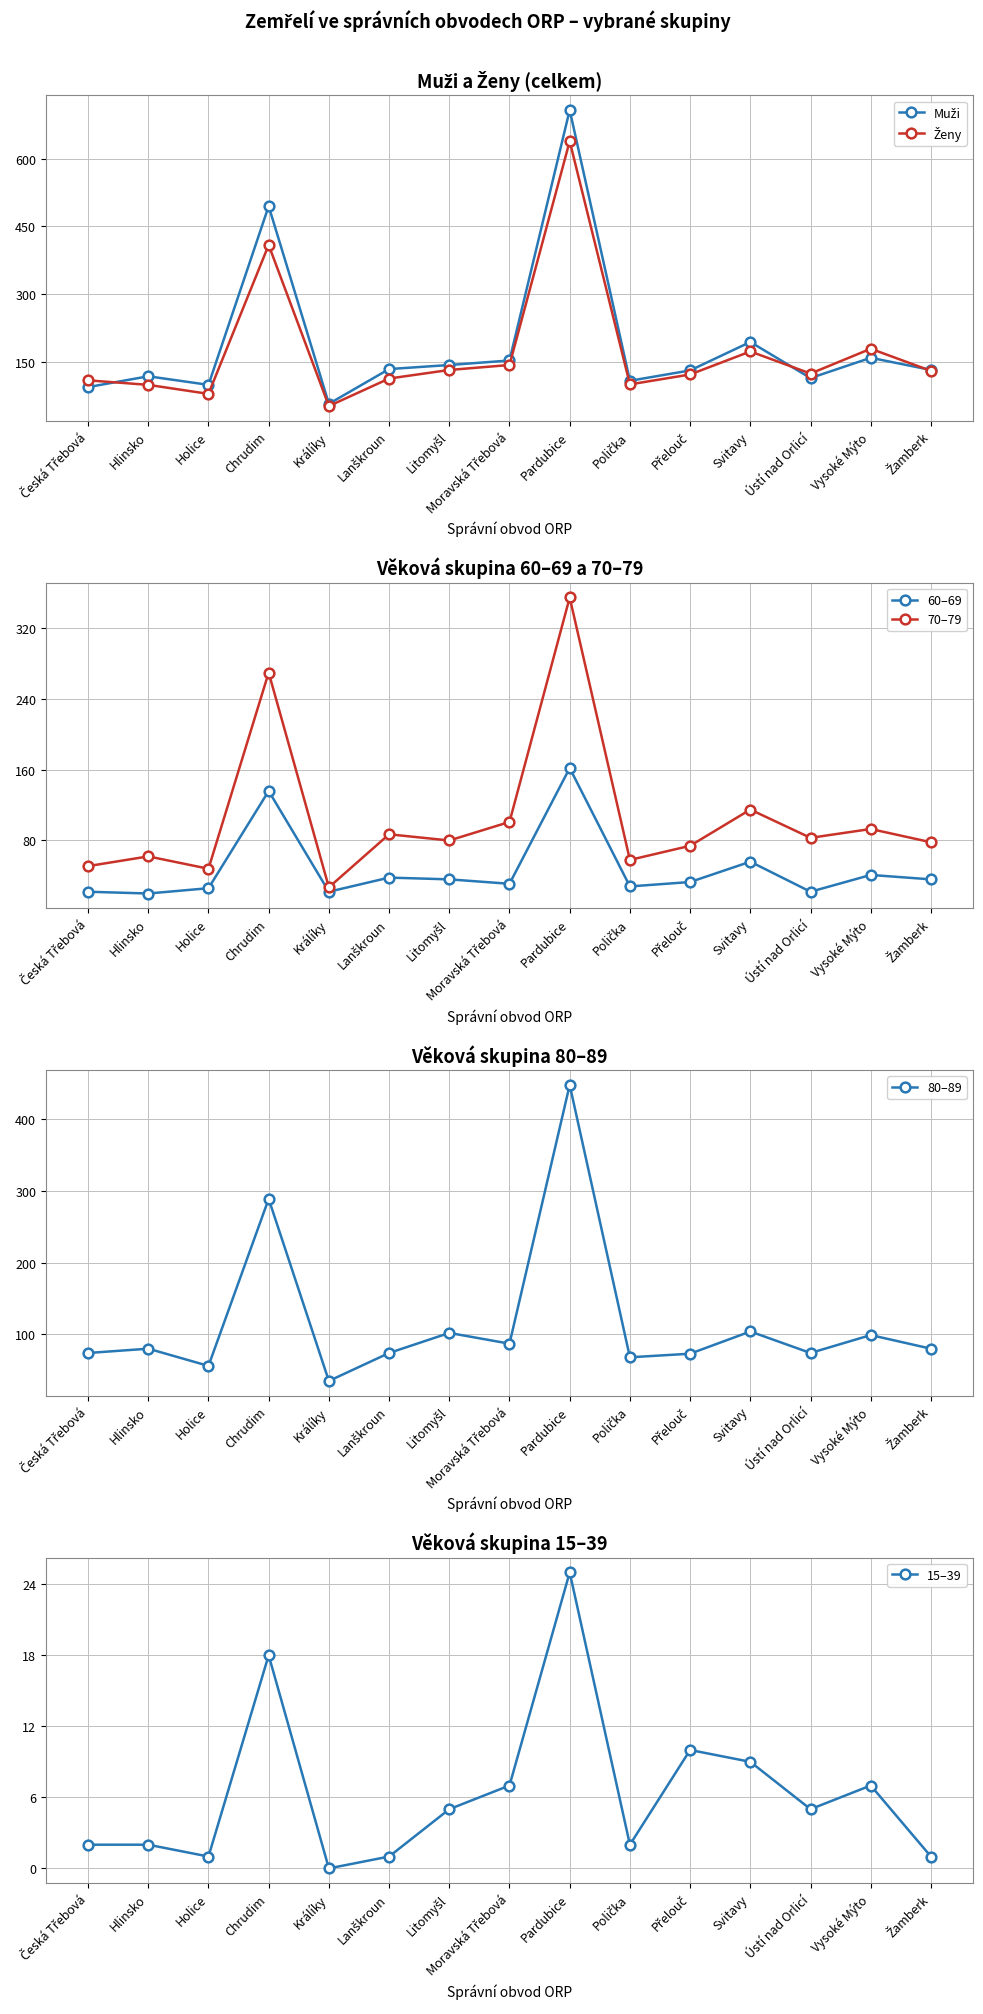

What are all the series names shown in the legend?

Muži, Ženy, 60–69, 70–79, 80–89, 15–39